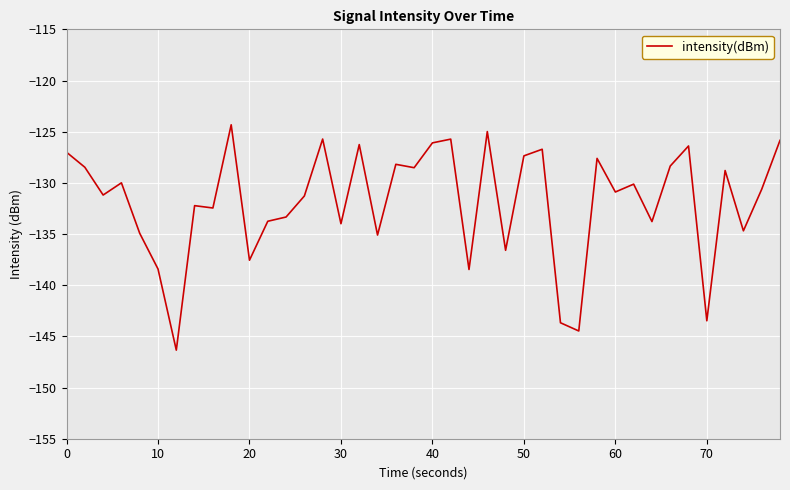

What is the smallest value displayed?

-146.3